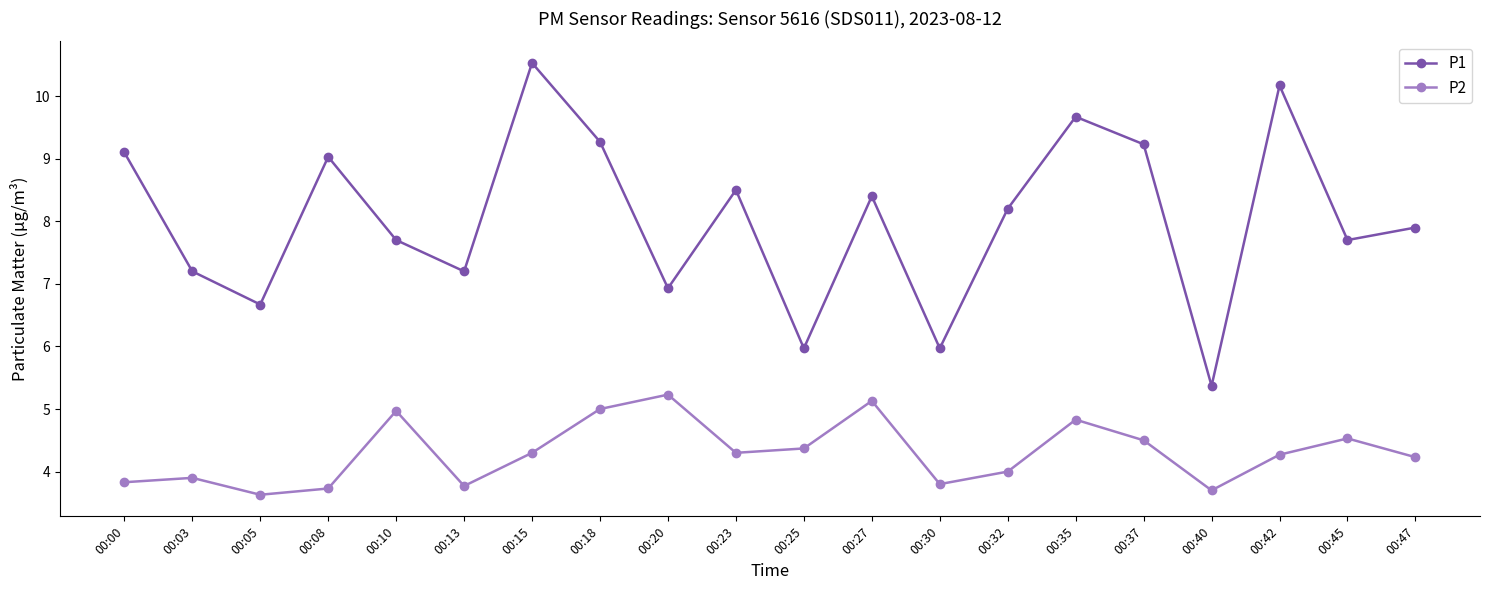

List the series in order of their overall mean, highest first.

P1, P2